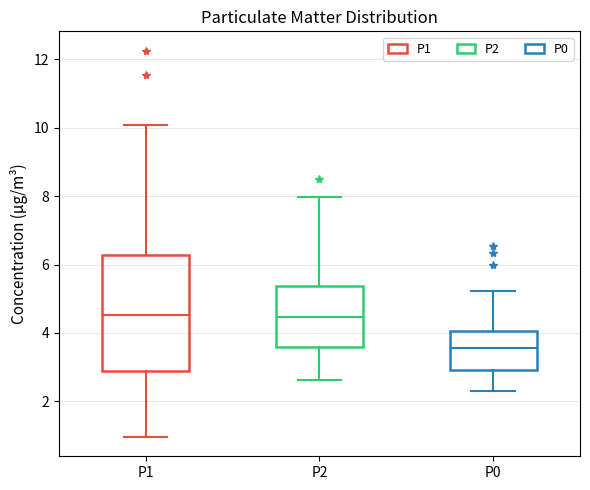

Where is the upper edge of the box for P0 on the y-axis? The values are not printed on the chart, so give them approximately, as read against the axis.

4.0